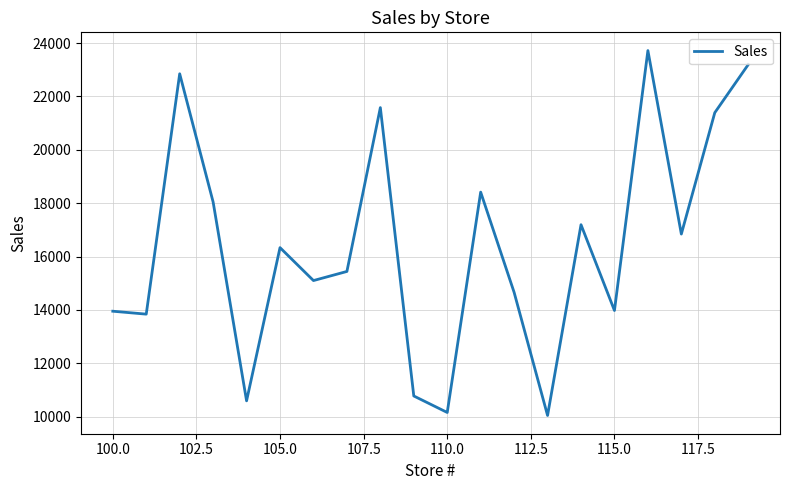

What is the maximum value shown in the chart?

23719.2